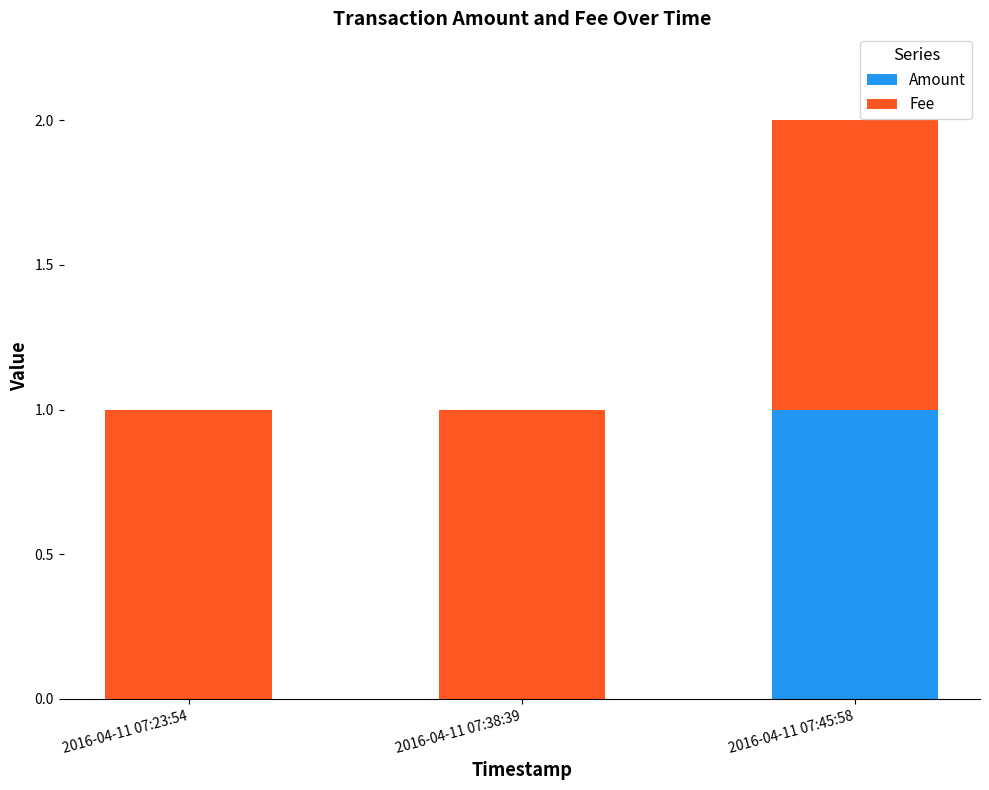

The value of Amount at 2016-04-11 07:23:54 is 0. True or false?

True